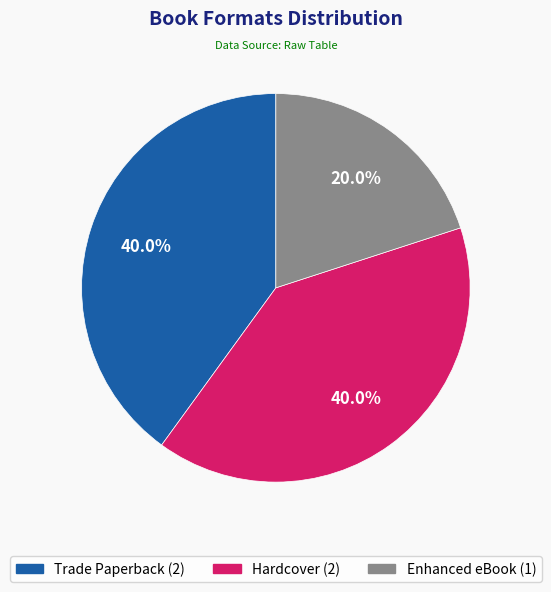

Which category has the smallest portion of the pie?

Enhanced eBook